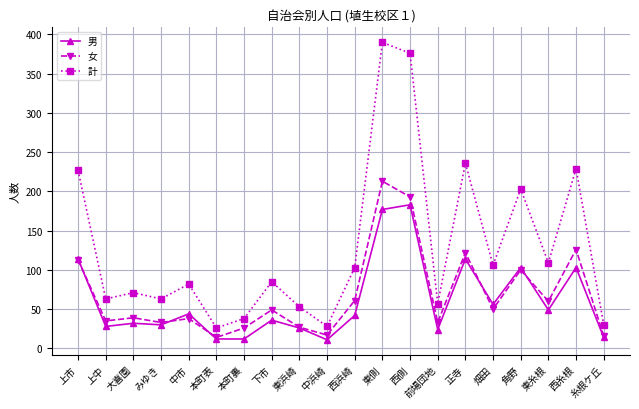

Is it true that 女 equals 20 at 上中?

False